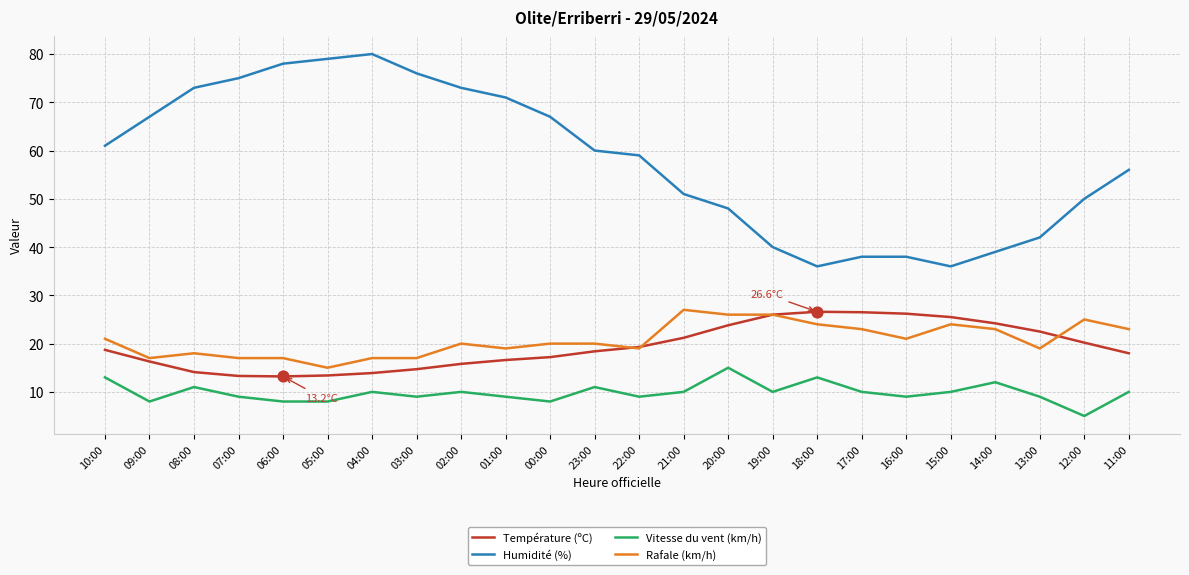

Which series has the largest total across all categories?

Humidité (%)